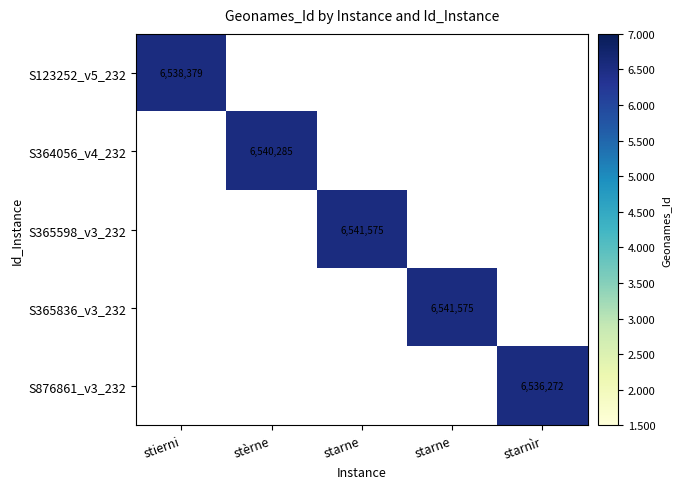

Which series has the largest range (max minus min)?

S123252_v5_232